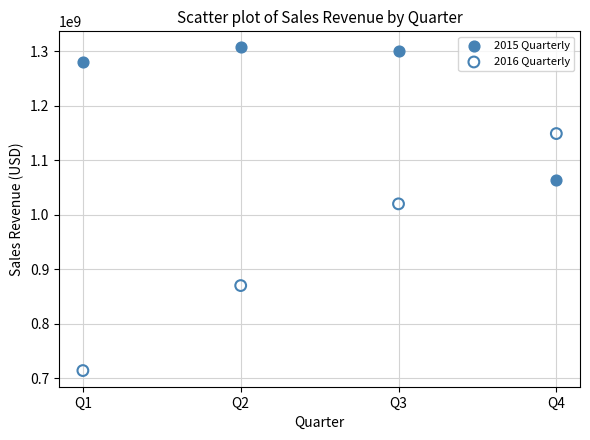

Which series has the widest spread of Y values?

2016 Quarterly